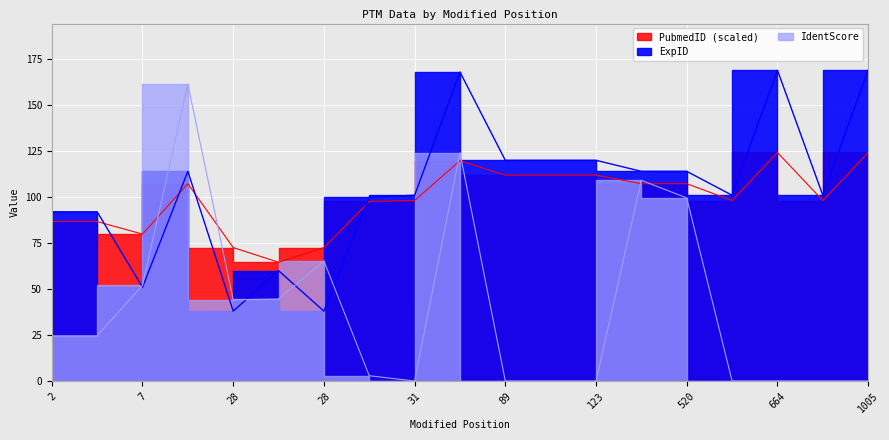

Is it true that ExpID equals 30.5 at 7?

False